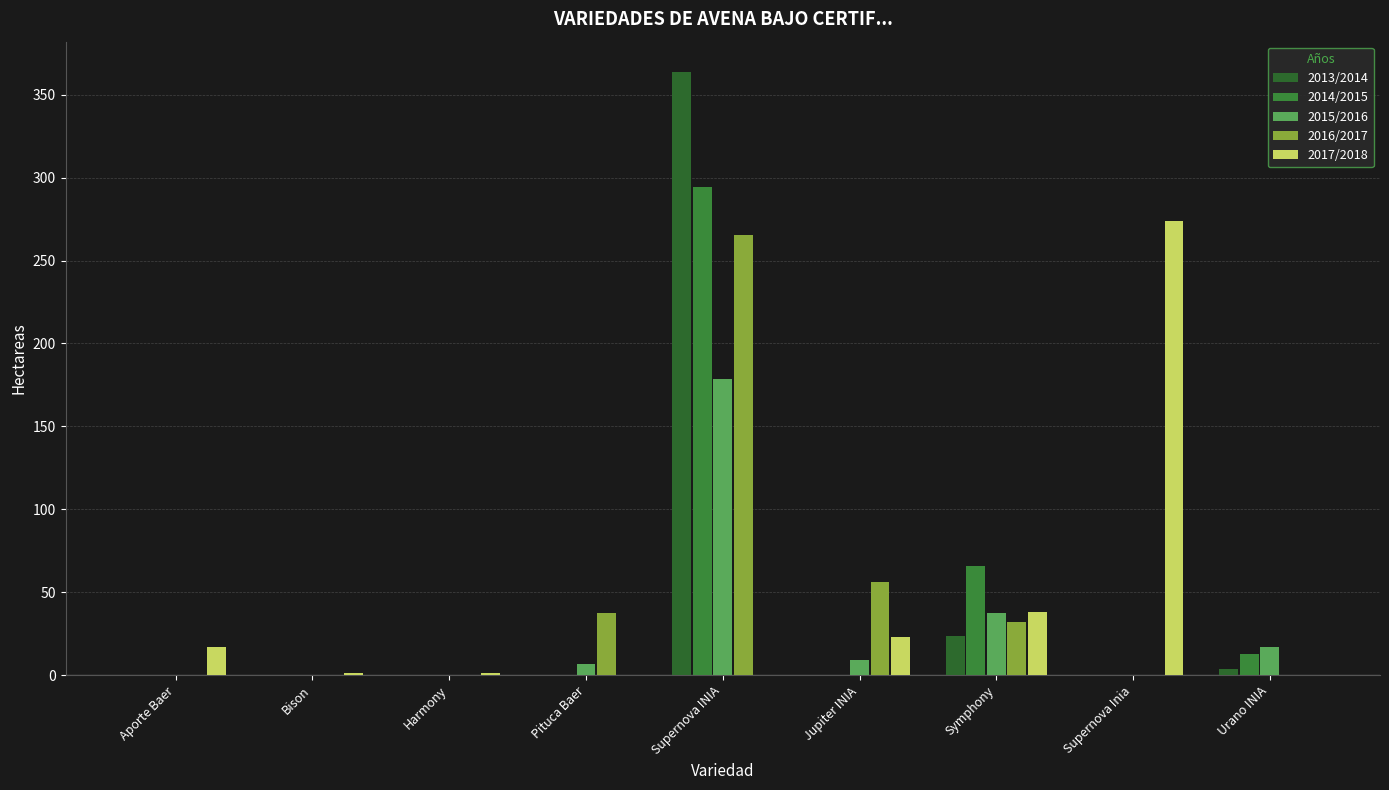

How many distinct data groups are displayed?

5